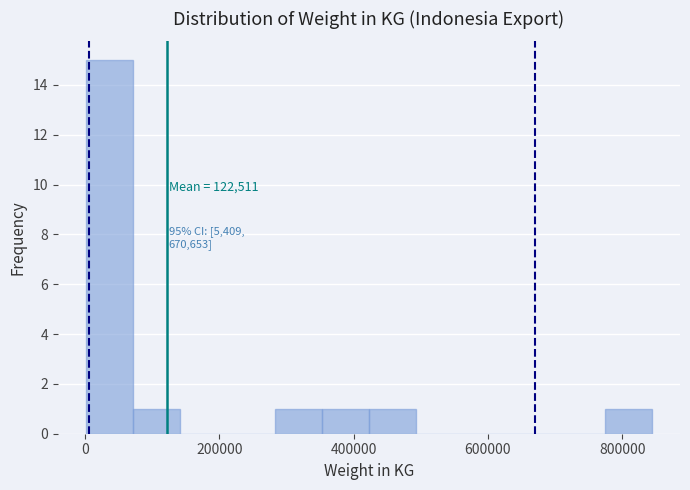

Around what value on the x-axis is the tallest bar? Give the approximate position of its centre, as read against the axis.

40000